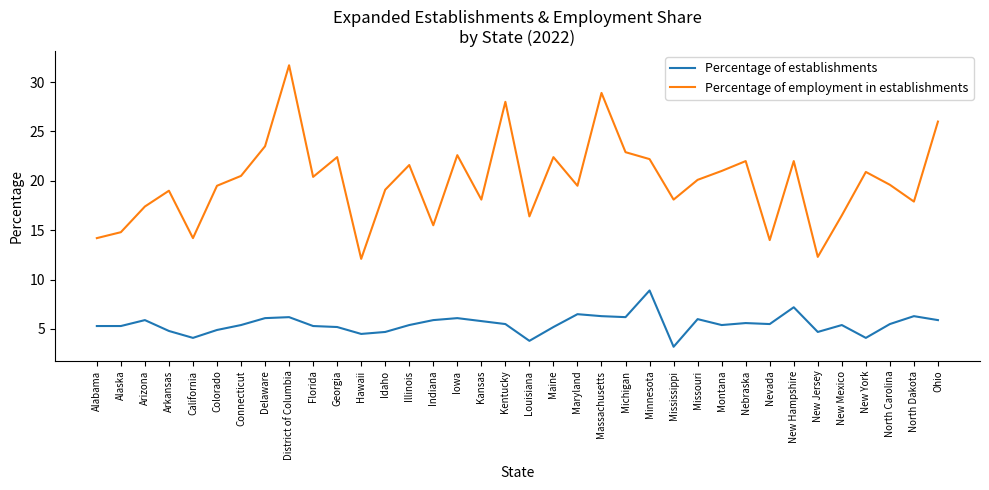

What is the difference between the Percentage of employment in establishments values at New Jersey and Alaska?

2.5